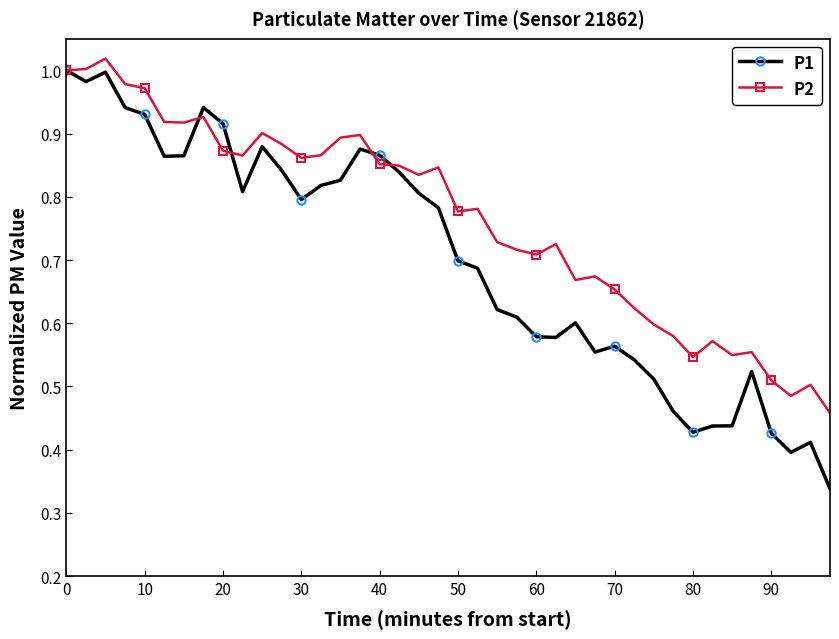

List the series in order of their overall mean, lowest first.

P1, P2